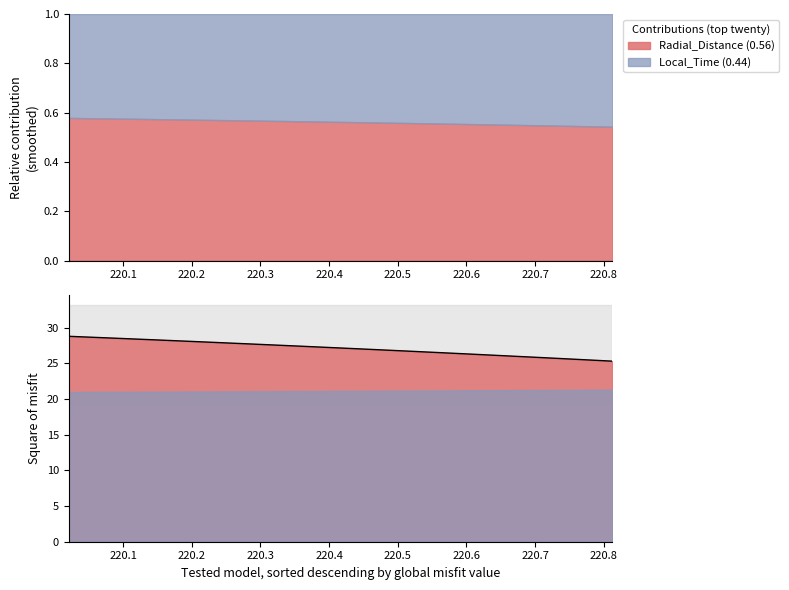

True or false: there are more than 0 points higher than both neighbors.

False